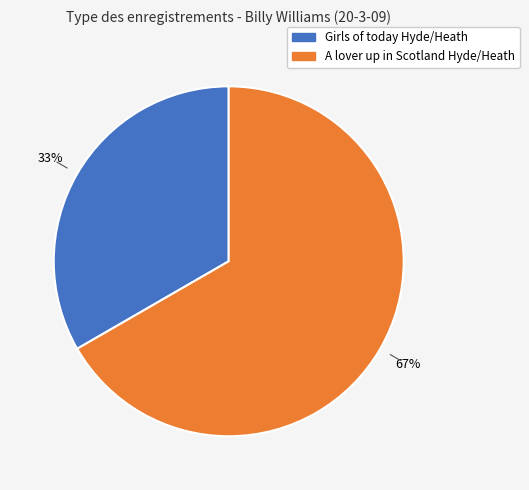

Which category has the biggest portion of the pie?

A lover up in Scotland Hyde/Heath